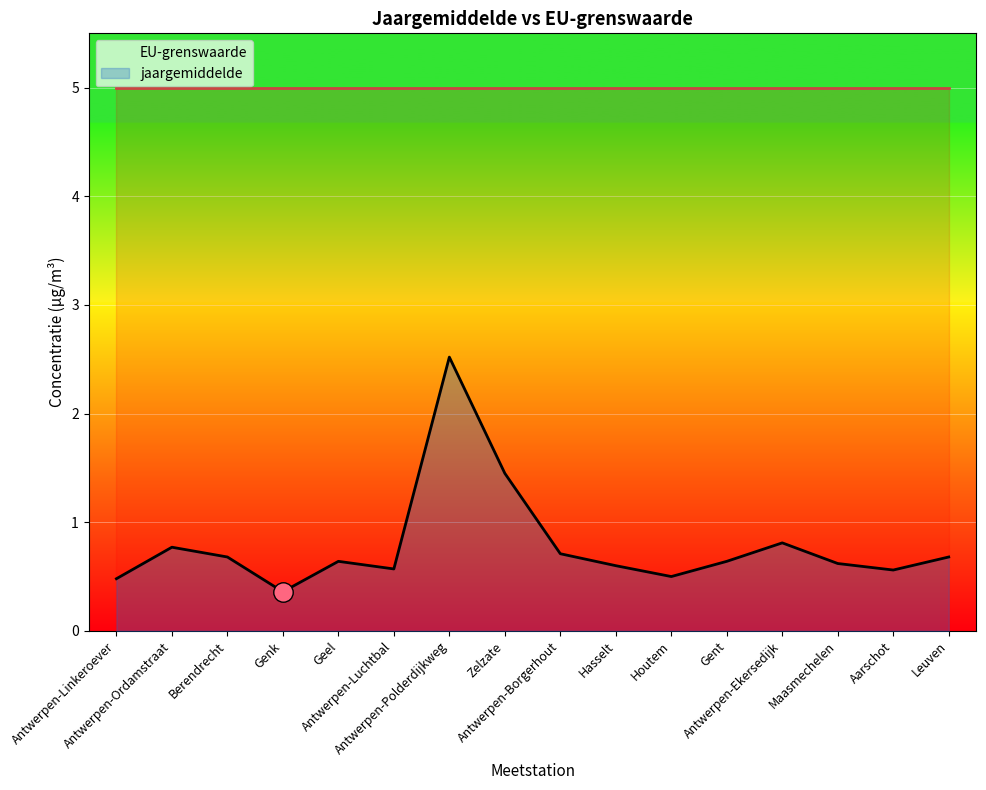

List the series in order of their peak value, lowest first.

jaargemiddelde, EU-grenswaarde